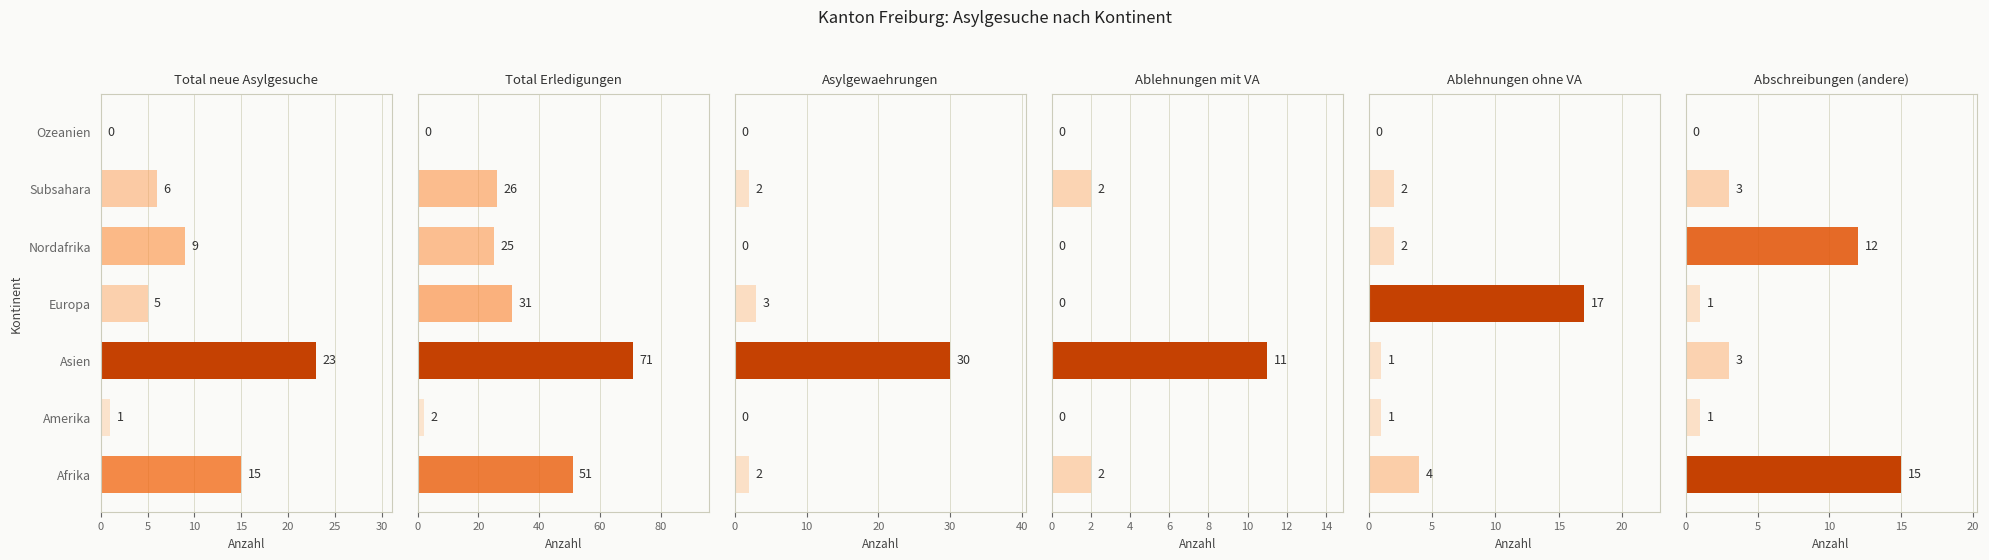

How many data points in Ablehnungen ohne VA are above 2?

2